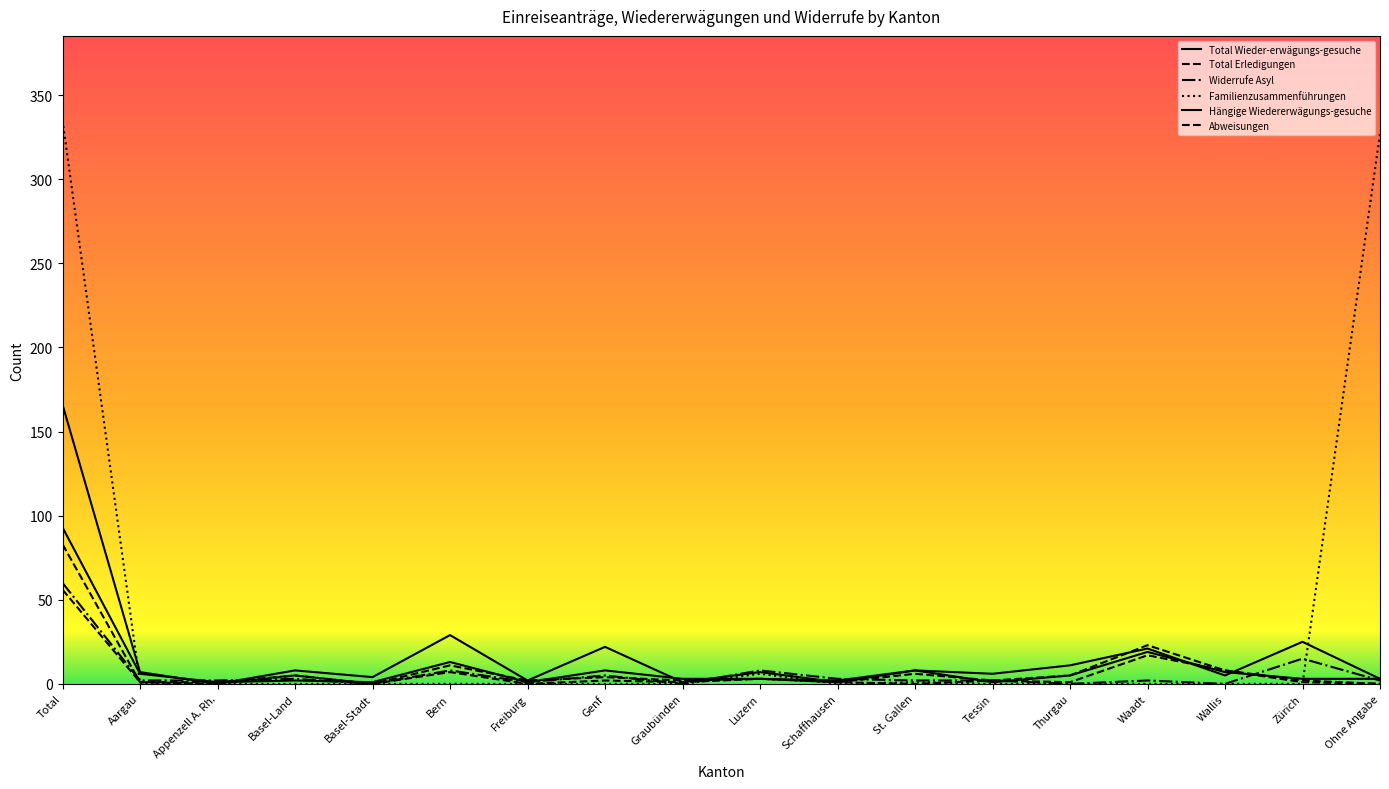

The value of Total Erledigungen at Tessin is 1. True or false?

False